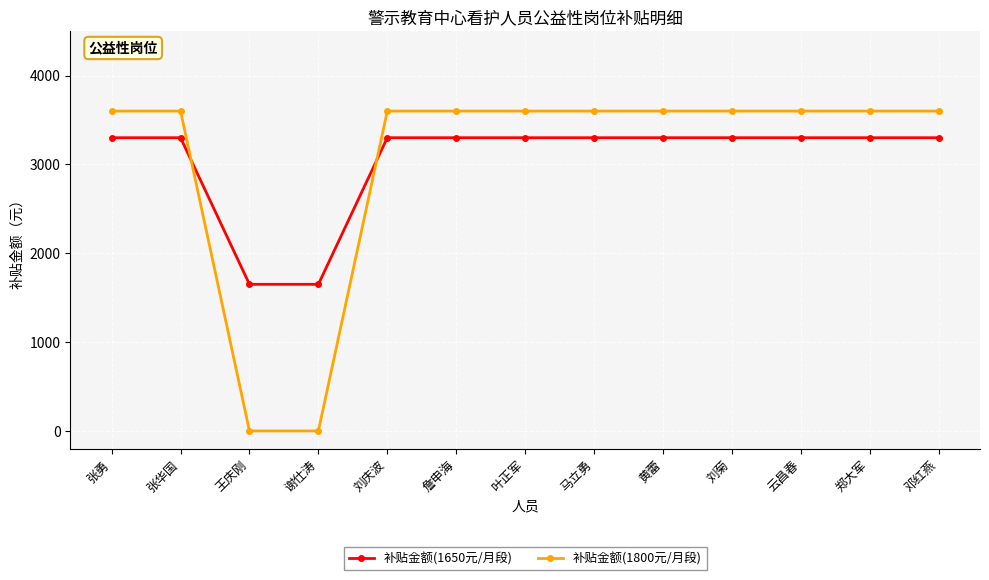

How many times do 补贴金额(1800元/月段) and 补贴金额(1650元/月段) cross each other?

2